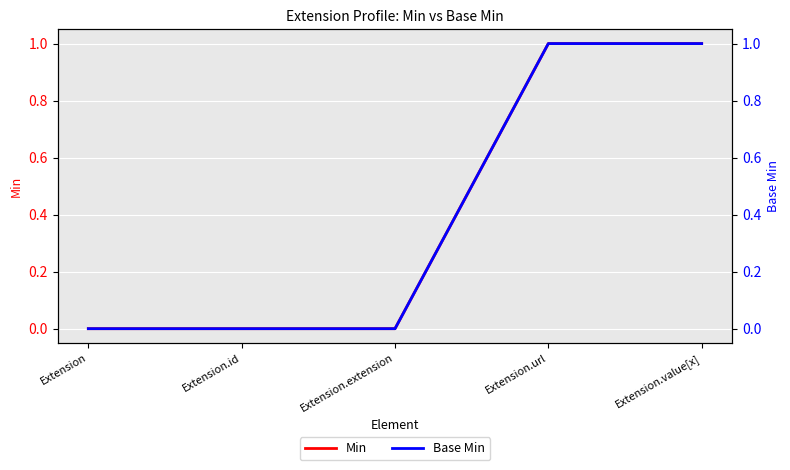

Reading right to left, what are all the values shown in this chart?

Min: Extension.value[x]=1	Extension.url=1	Extension.extension=0	Extension.id=0	Extension=0
Base Min: Extension.value[x]=1	Extension.url=1	Extension.extension=0	Extension.id=0	Extension=0